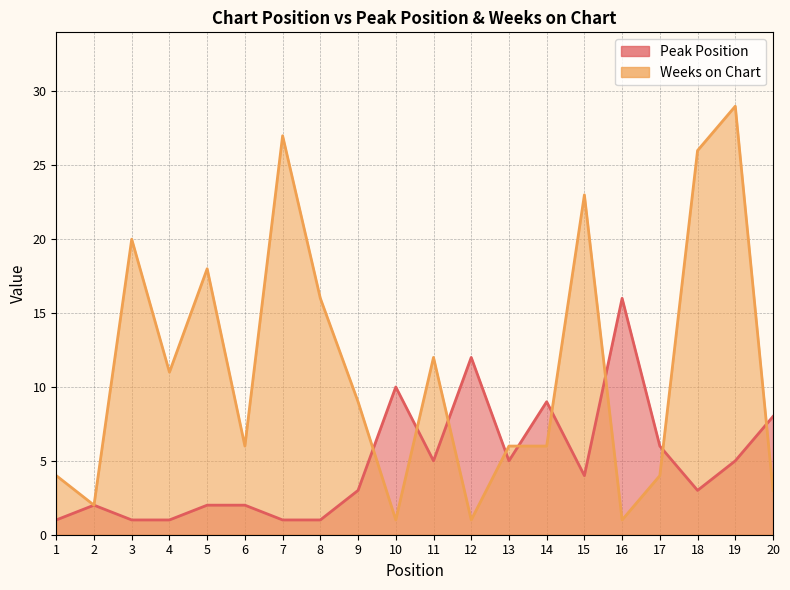

Rank the series by their maximum value, from highest to lowest.

Weeks on Chart, Peak Position